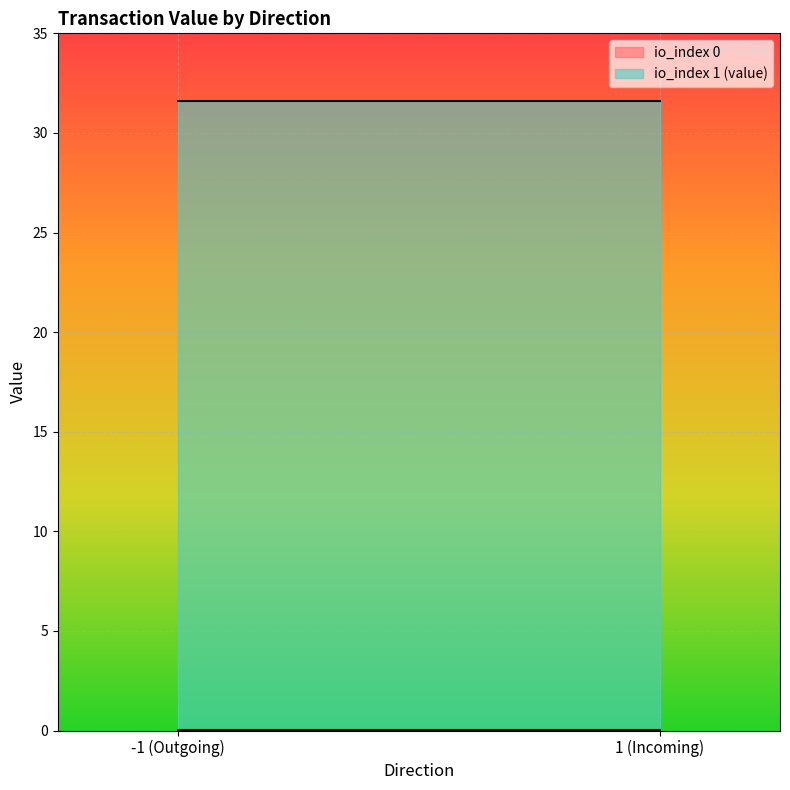

What is the sum of all io_index 1 (value) values?

63.2